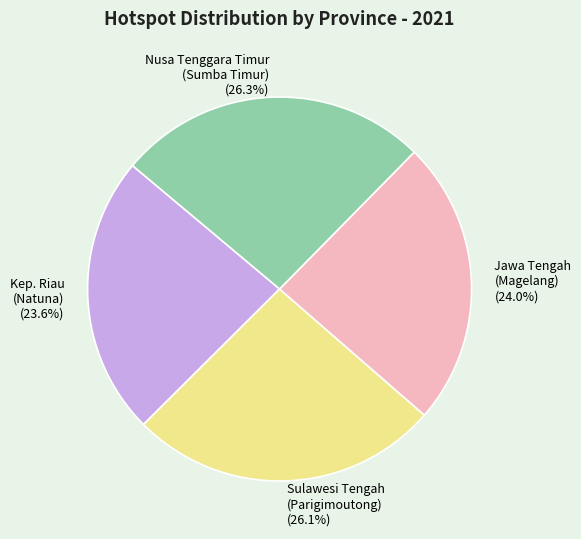

How many slices are in this pie chart?

4